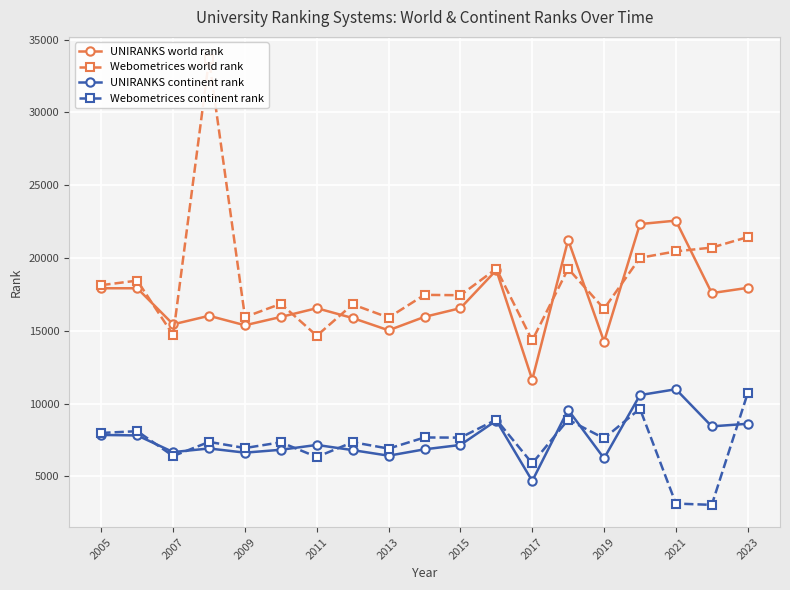

At which label is UNIRANKS continent rank closest to 7841?

2005